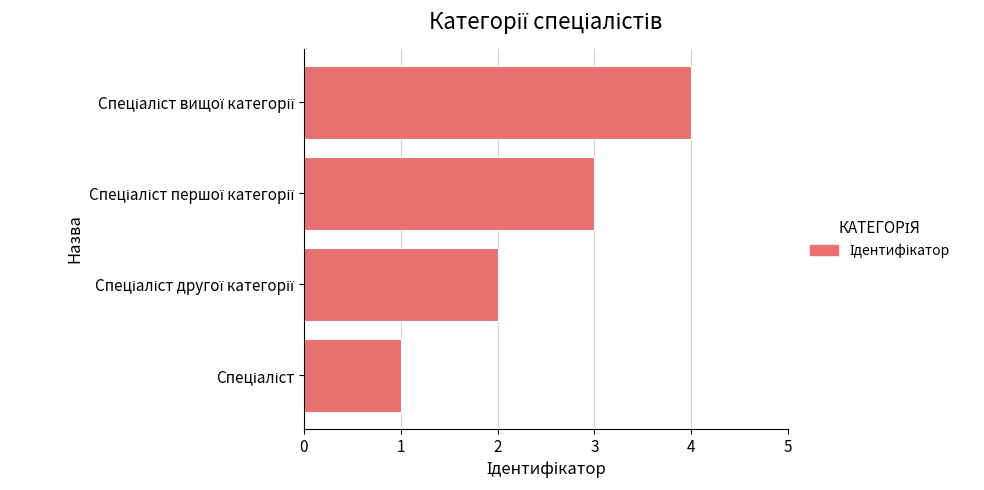

What is the difference between the maximum and minimum values?

3